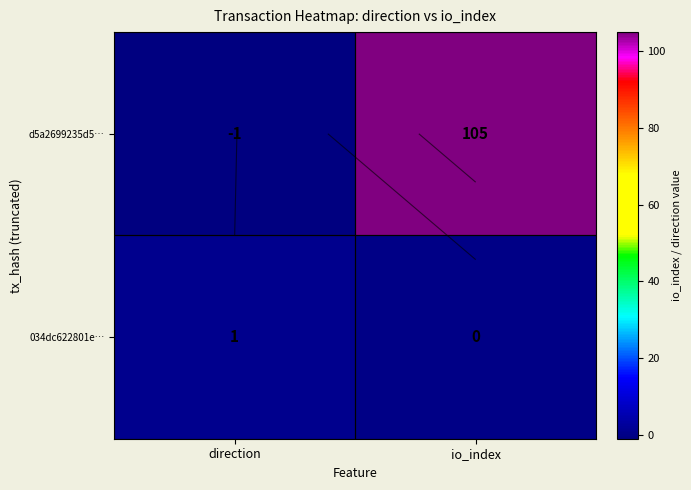

What is the sum of all 034dc622801e… values?

1